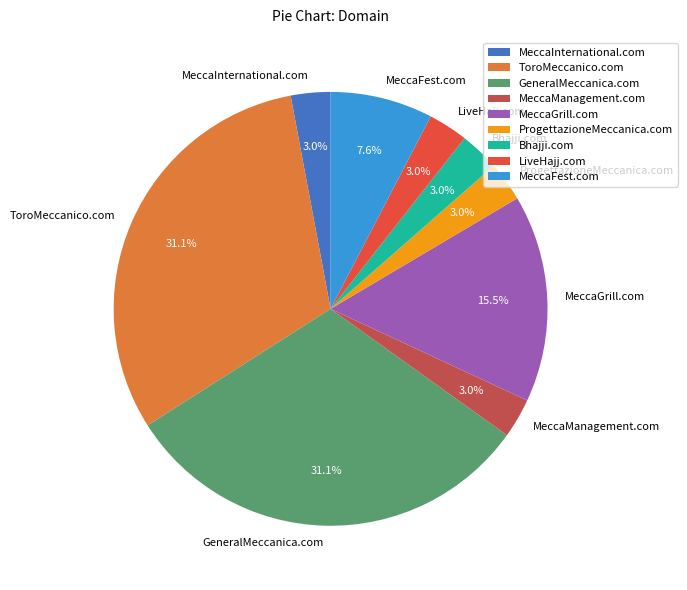

What is the ratio of the value at Bhajji.com to the value at MeccaInternational.com?

1.0